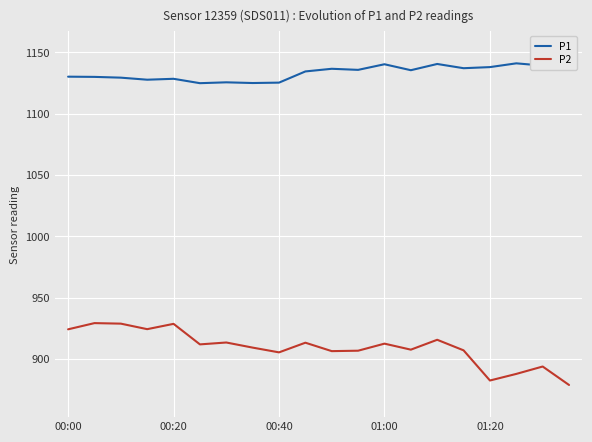

Which series has the largest total across all categories?

P1